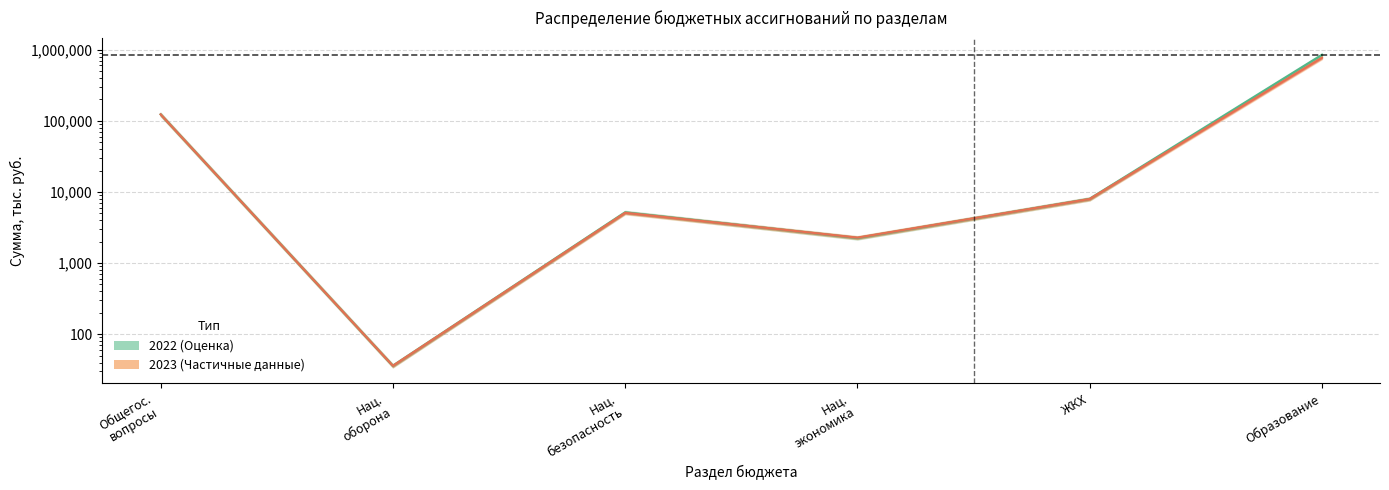

What is the difference between the maximum and minimum values in the 2022 series?

847108.5